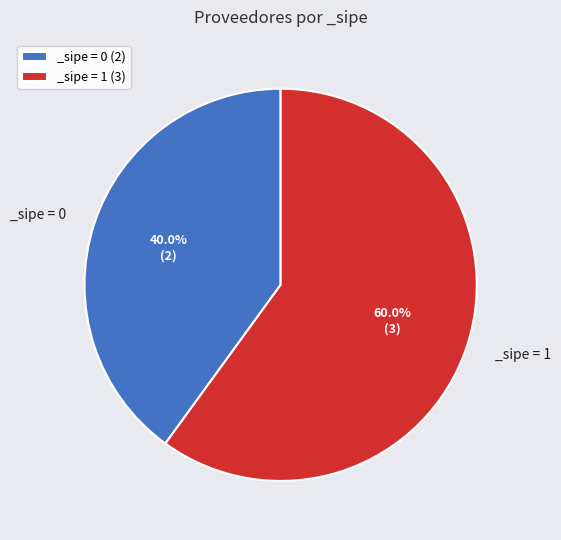

Count the number of slices in the pie.

2